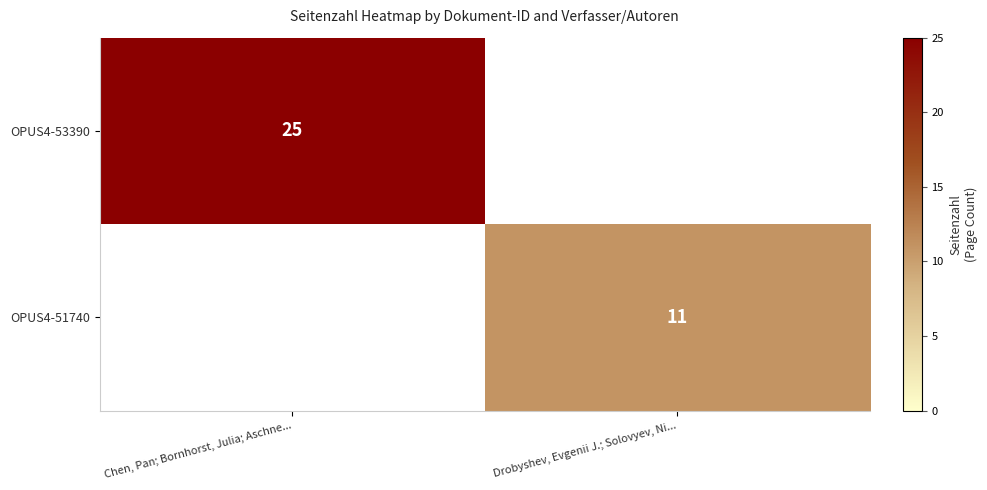

Which category has the highest value across all series?

Chen, Pan; Bornhorst, Julia; Aschne...